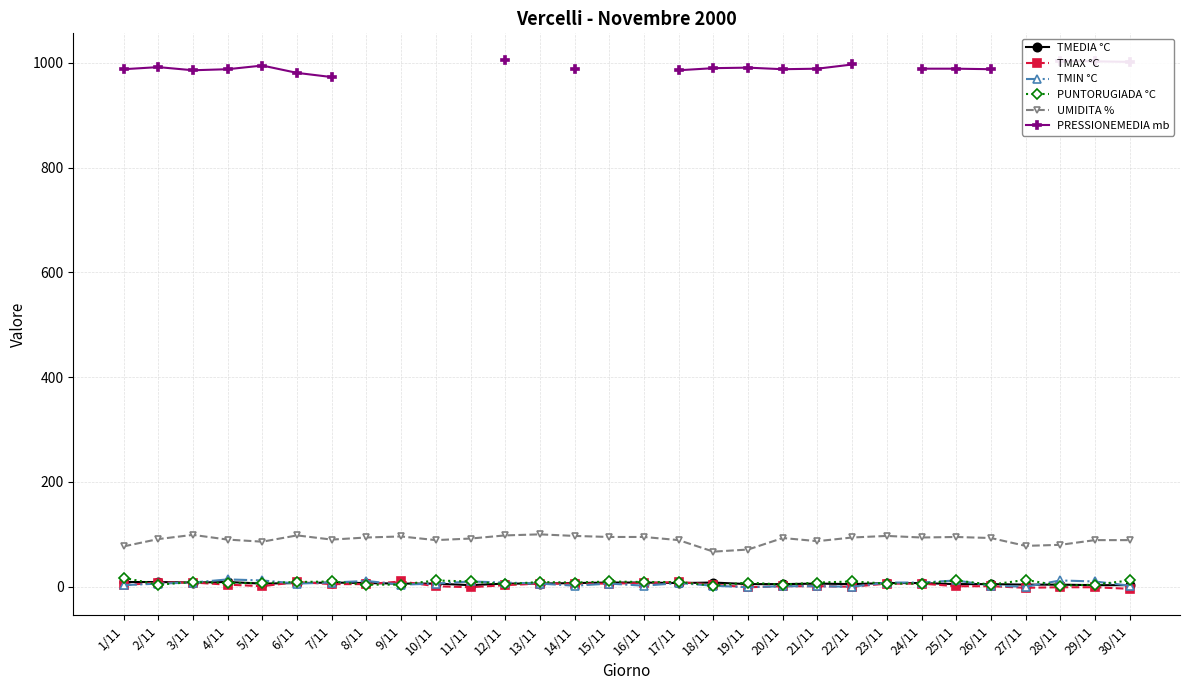

Where is the first local minimum for TMIN °C?

6/11